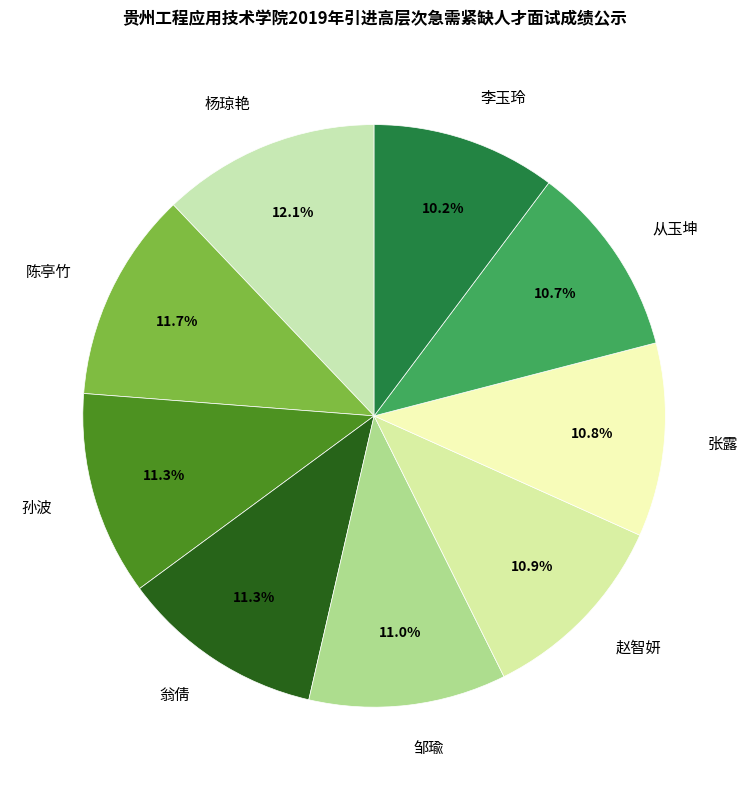

Combined, what portion of the pie is 李玉玲 and 张露?

21.0%